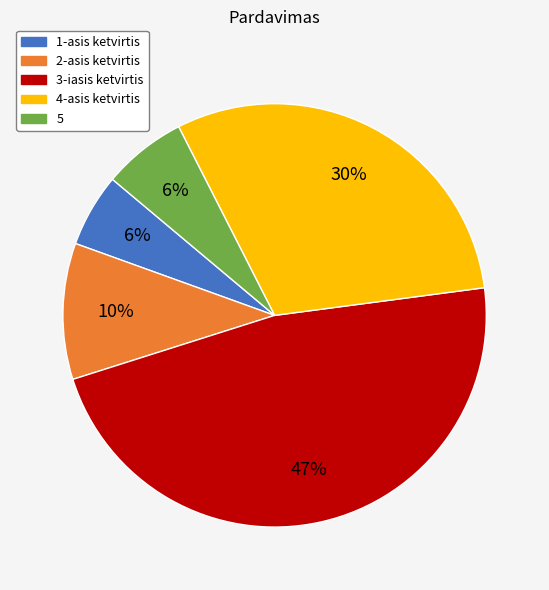

Which category has the biggest portion of the pie?

3-iasis ketvirtis